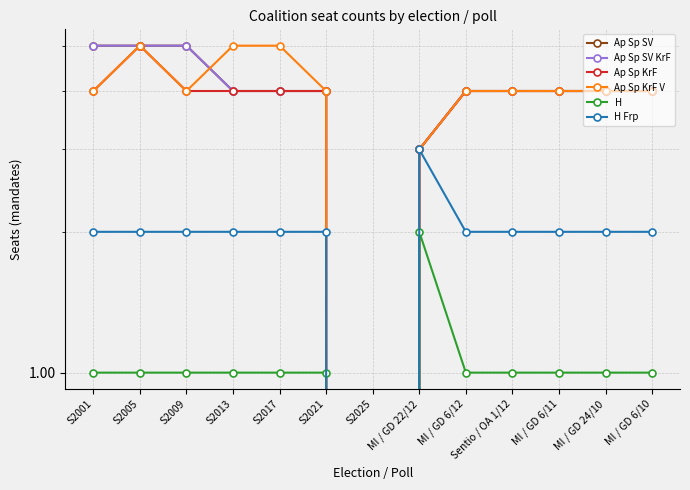

List the labels in order of Ap Sp SV KrF value, smallest first.

S2025, MI / GD 22/12, S2013, S2017, S2021, MI / GD 6/12, Sentio / OA 1/12, MI / GD 6/11, MI / GD 24/10, MI / GD 6/10, S2001, S2005, S2009